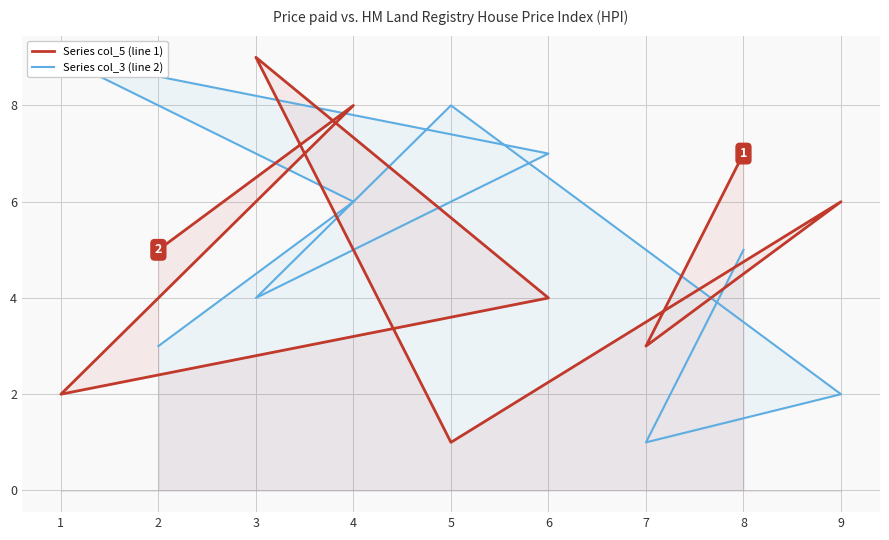

How many distinct data groups are displayed?

2